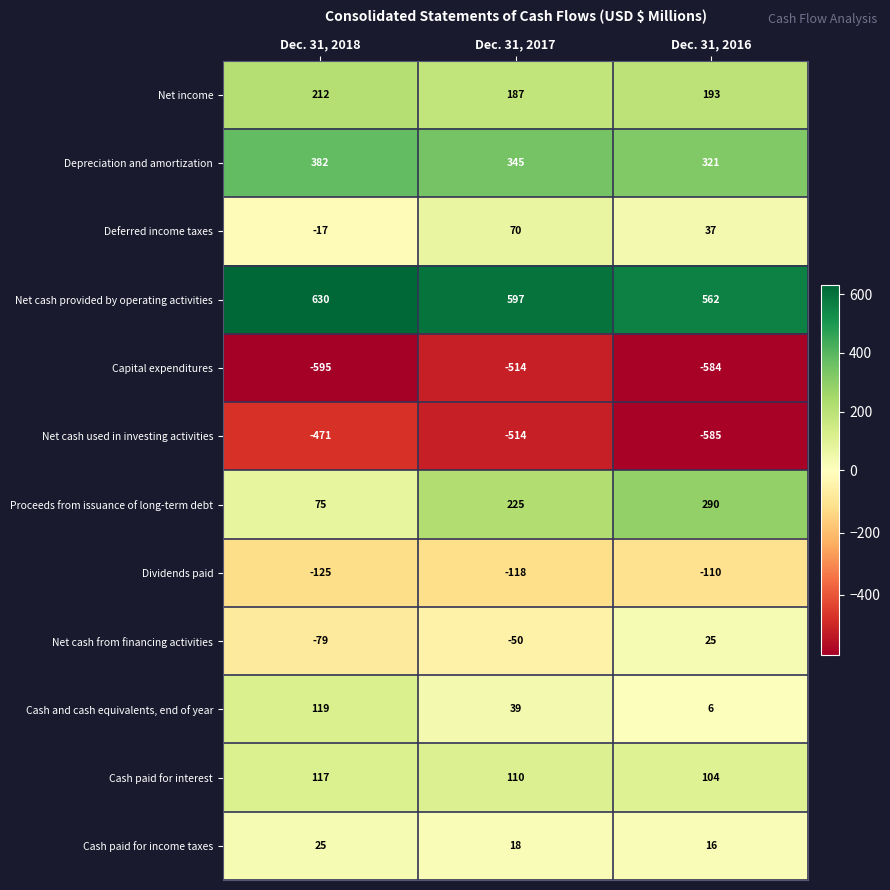

What is the difference between the Capital expenditures values at Dec. 31, 2018 and Dec. 31, 2017?

81